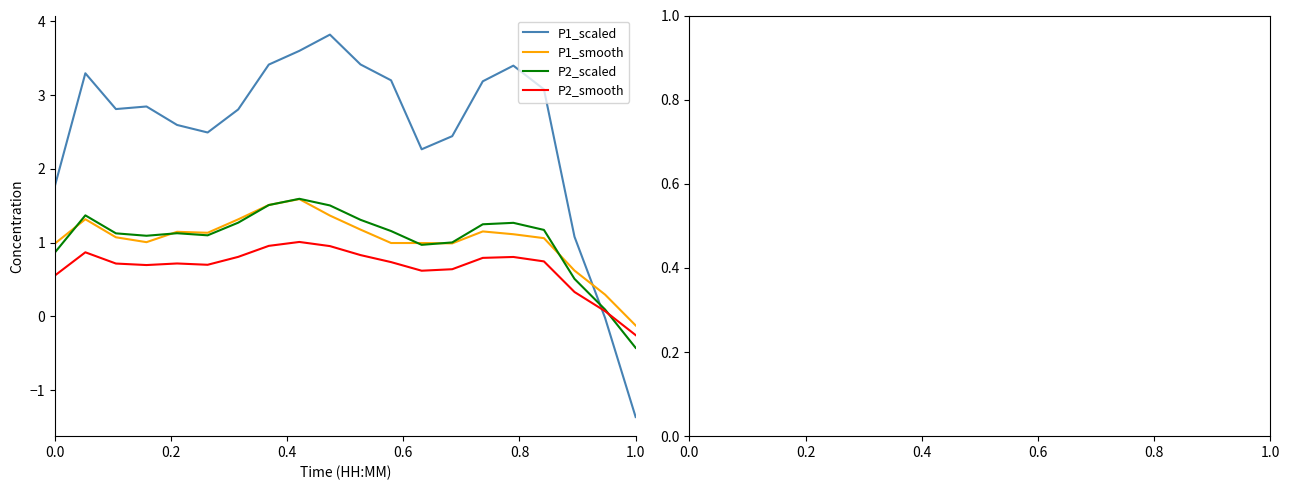

At how many categories does at least one series exceed 2?

16